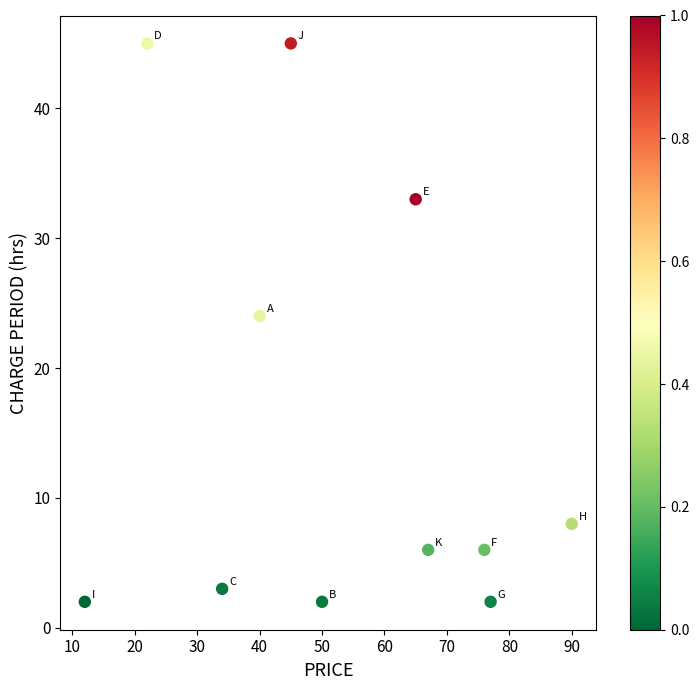

What Y value in the scatter plot is closest to 23?

24